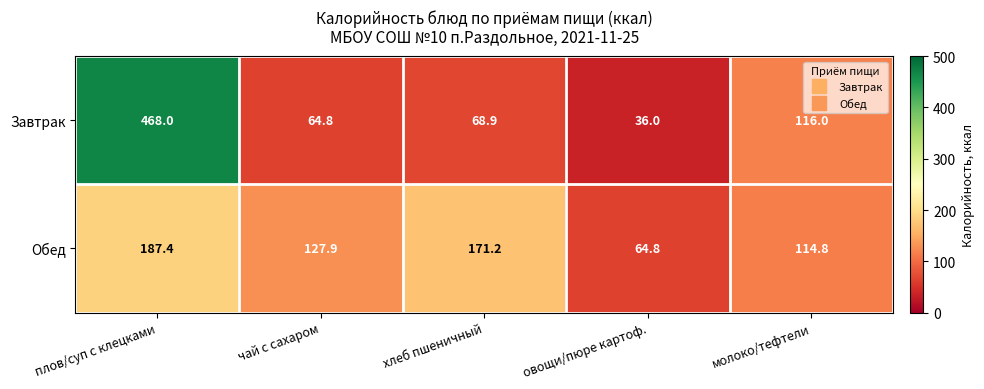

Is it true that Завтрак equals 23.8 at чай с сахаром?

False